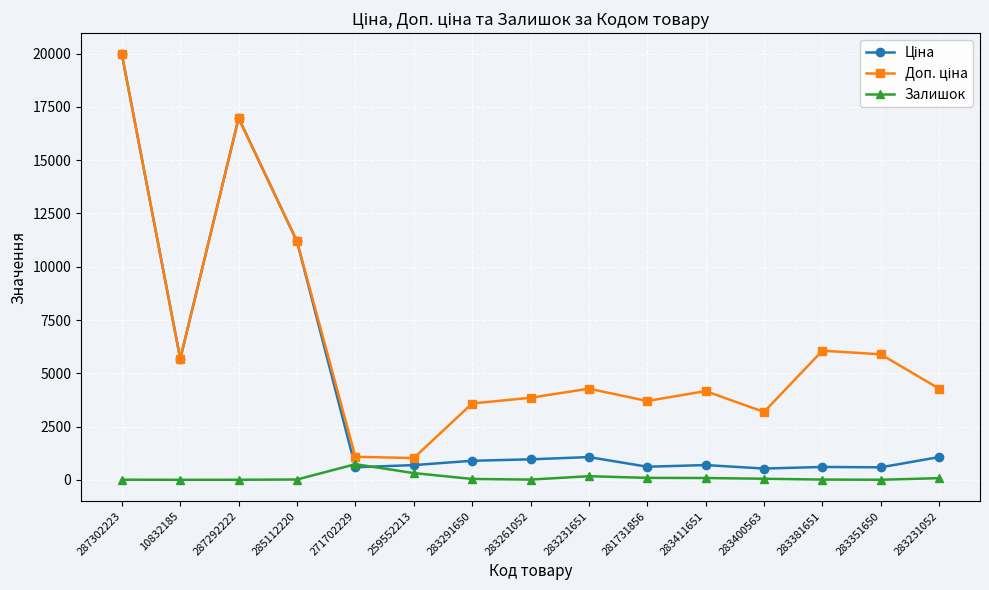

Is this an area chart (filled region under the line)?

No